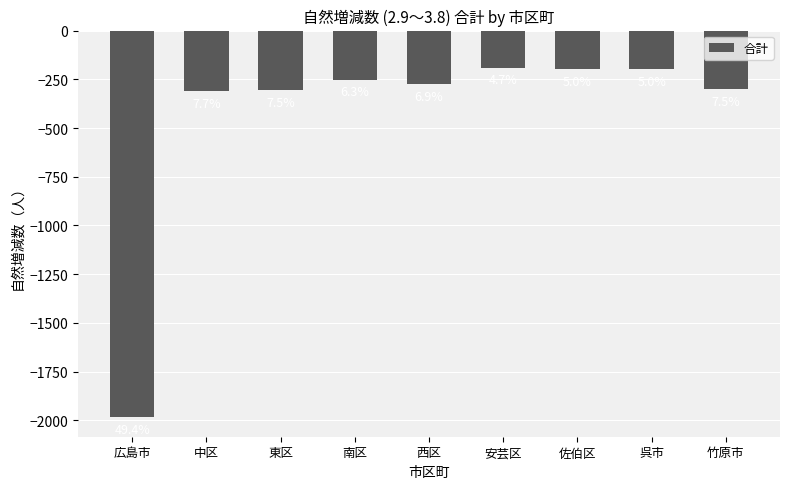

Are the bars horizontal?

No